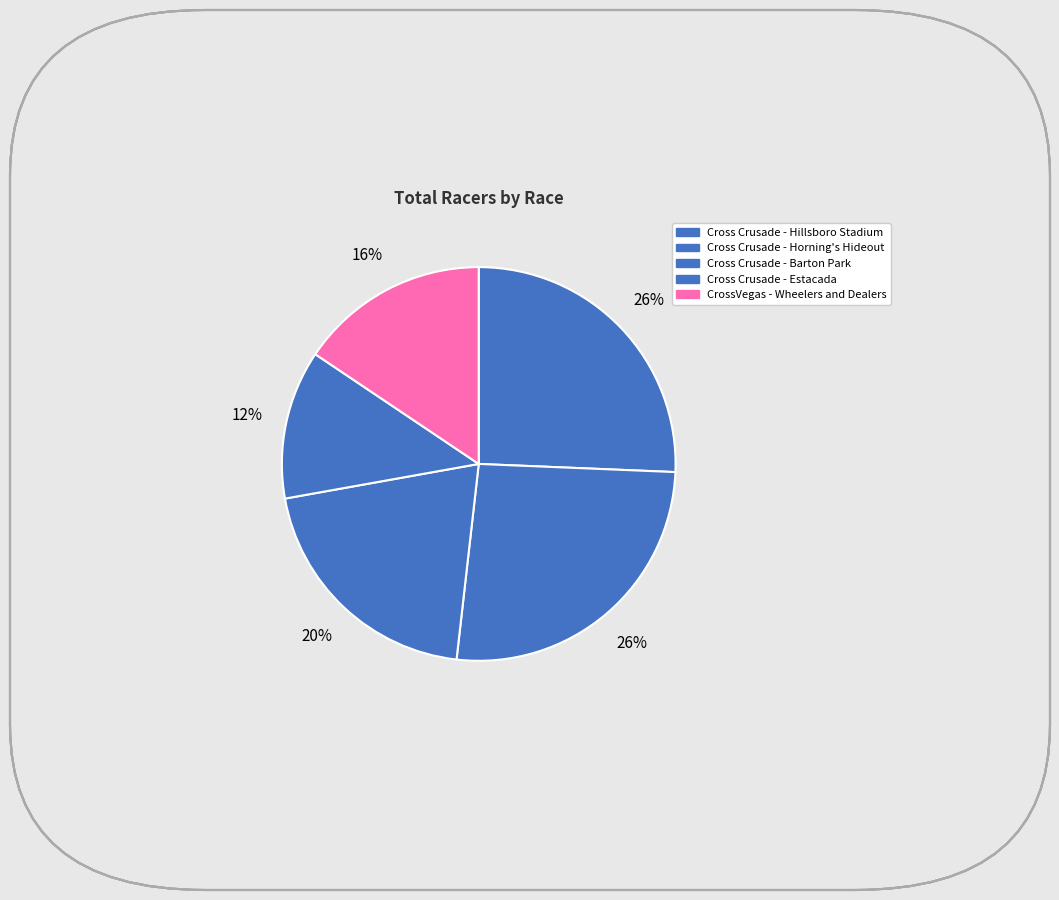

What portion of the pie excludes Cross Crusade - Horning's Hideout?

73.9%